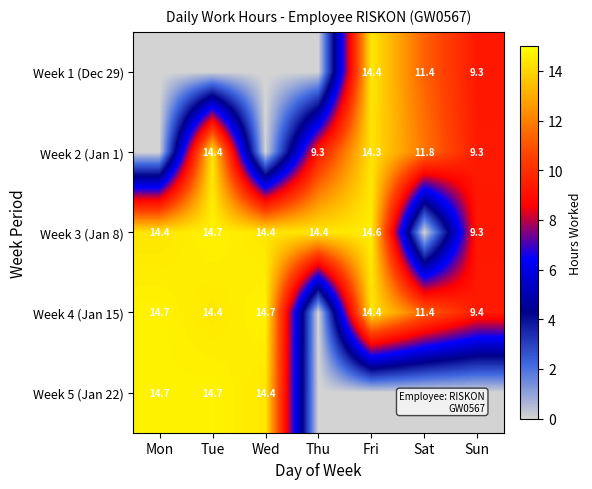

Which has a higher value, Tue or Wed?

Tue